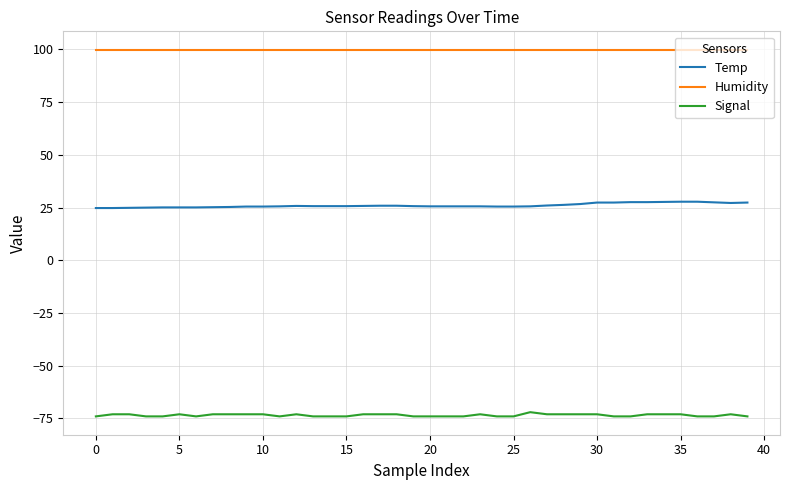

Rank the series by their maximum value, from lowest to highest.

Signal, Temp, Humidity